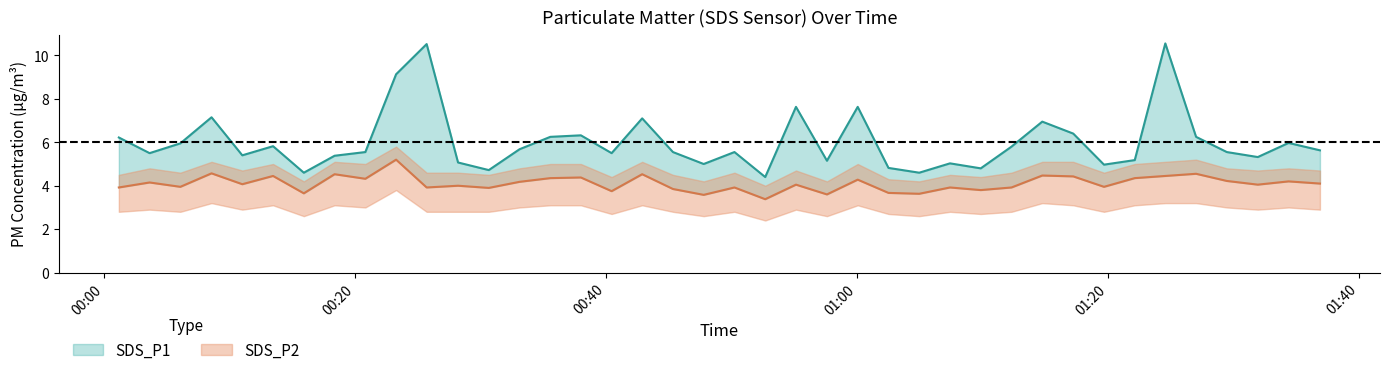

What is the difference between the highest and lowest values at 2021/10/21 00:01:13?

3.4